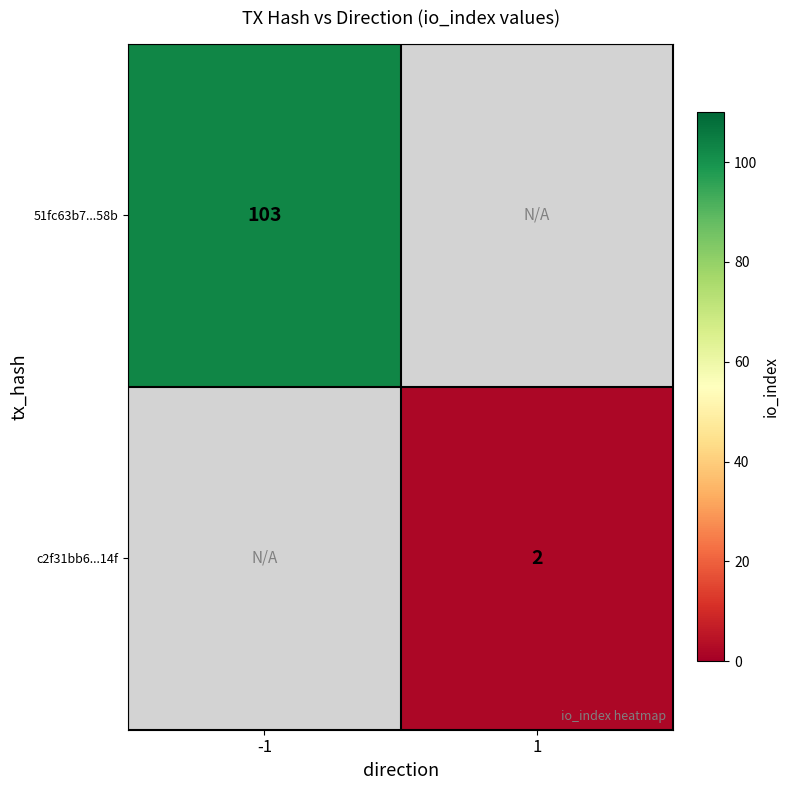

Is the value of c2f31bb6...14f at 1 greater than the value of 51fc63b7...58b at -1?

No